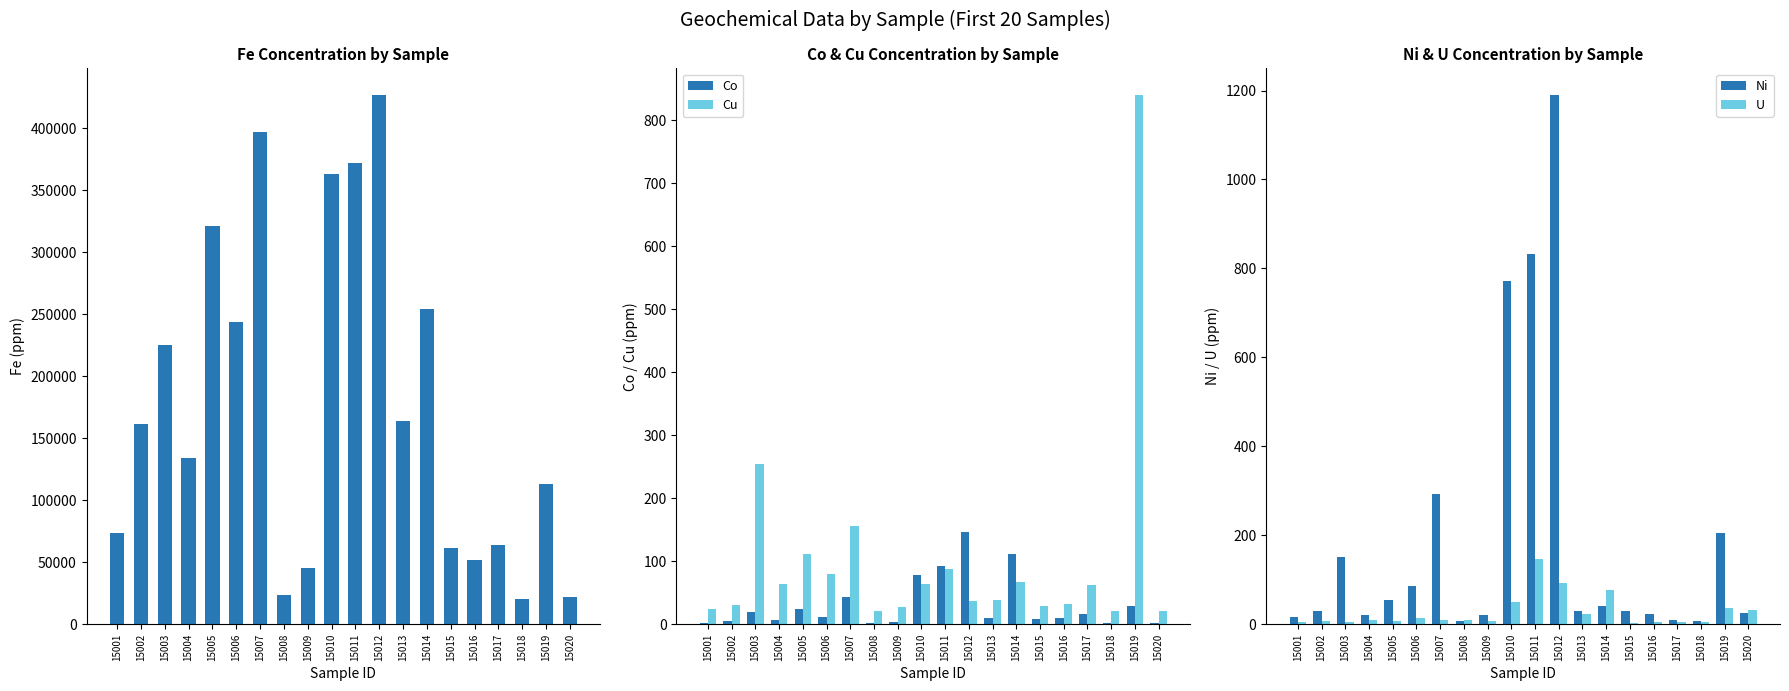

The value of Cu at 15006 is 79.4. True or false?

True